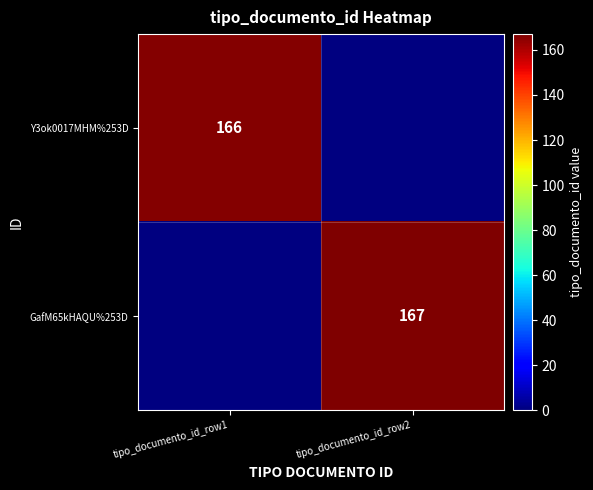

Is it true that GafM65kHAQU%253D equals 167 at tipo_documento_id_row2?

True